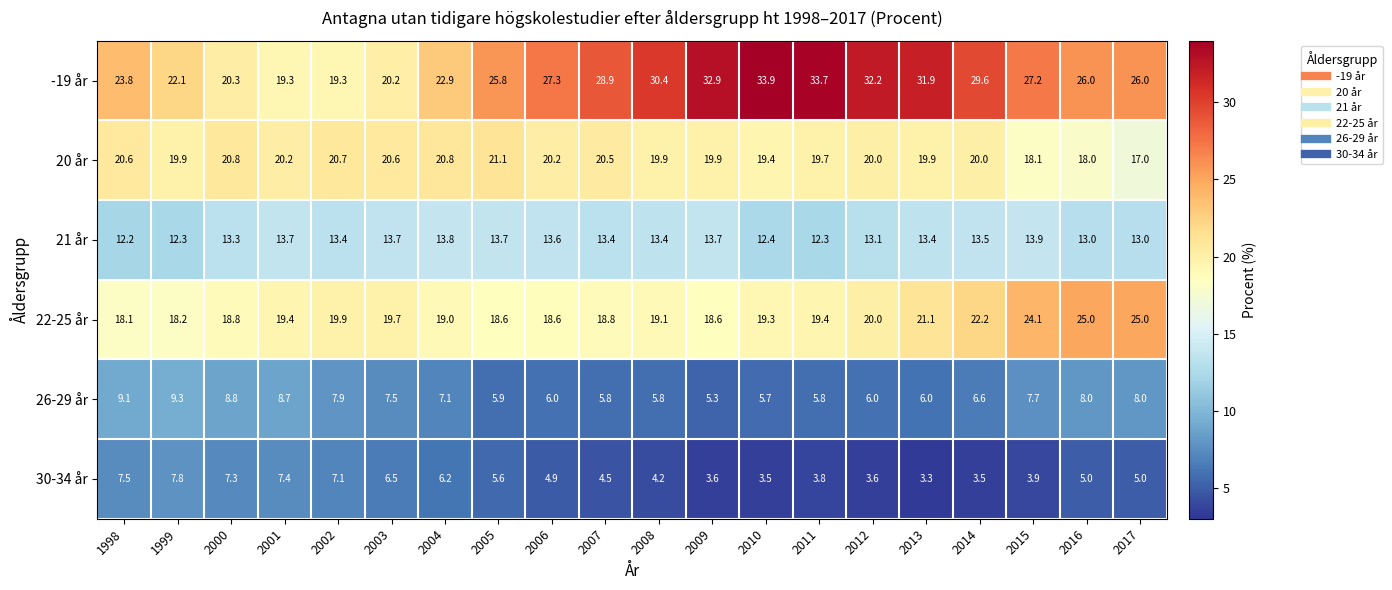

True or false: 22-25 år has a value of 27.1 at 2009.

False